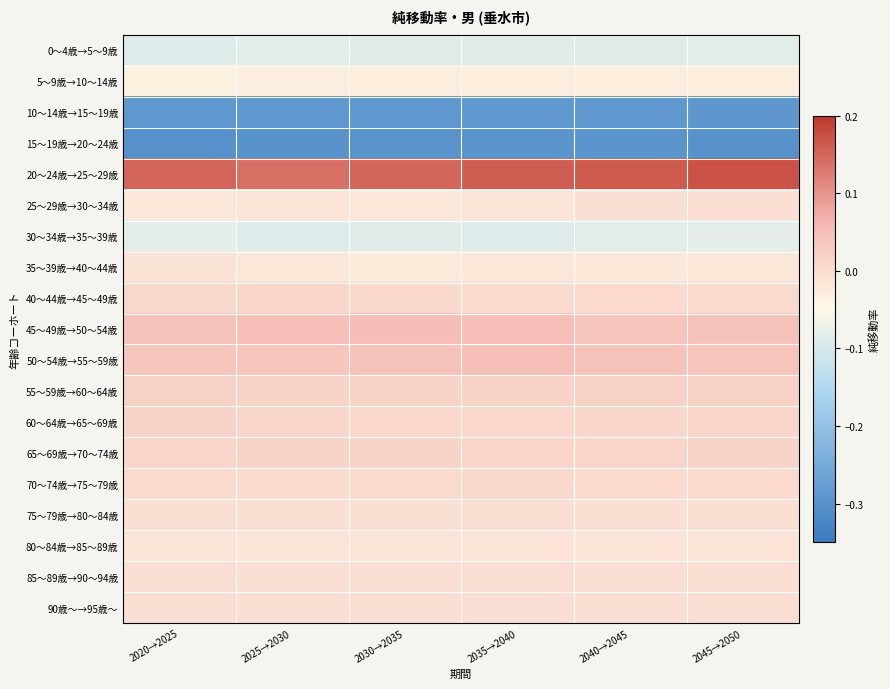

Rank the series at 2025→2030 from lowest to highest value.

15～19歳→20～24歳, 10～14歳→15～19歳, 30～34歳→35～39歳, 0～4歳→5～9歳, 5～9歳→10～14歳, 35～39歳→40～44歳, 80～84歳→85～89歳, 25～29歳→30～34歳, 75～79歳→80～84歳, 85～89歳→90～94歳, 90歳～→95歳～, 70～74歳→75～79歳, 60～64歳→65～69歳, 40～44歳→45～49歳, 65～69歳→70～74歳, 55～59歳→60～64歳, 50～54歳→55～59歳, 45～49歳→50～54歳, 20～24歳→25～29歳